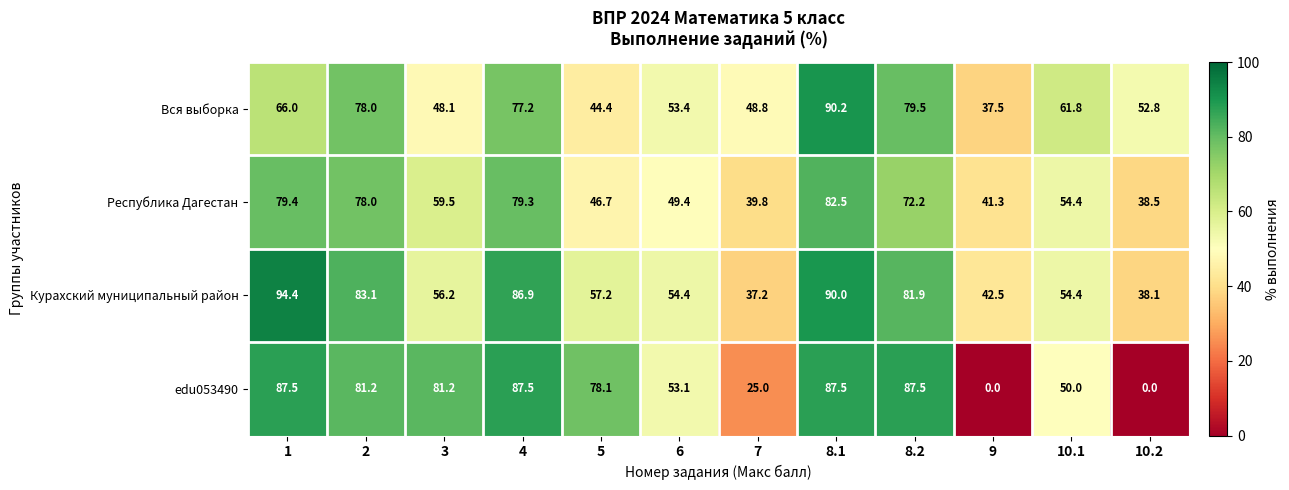

How many data points in Курахский муниципальный район are less than 57?

6